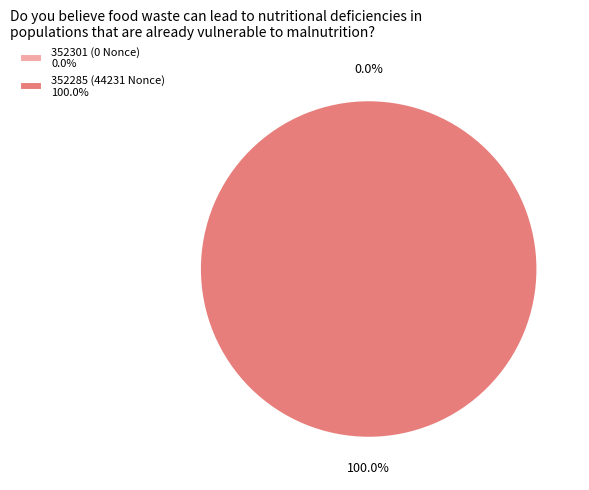

Count the number of slices in the pie.

2